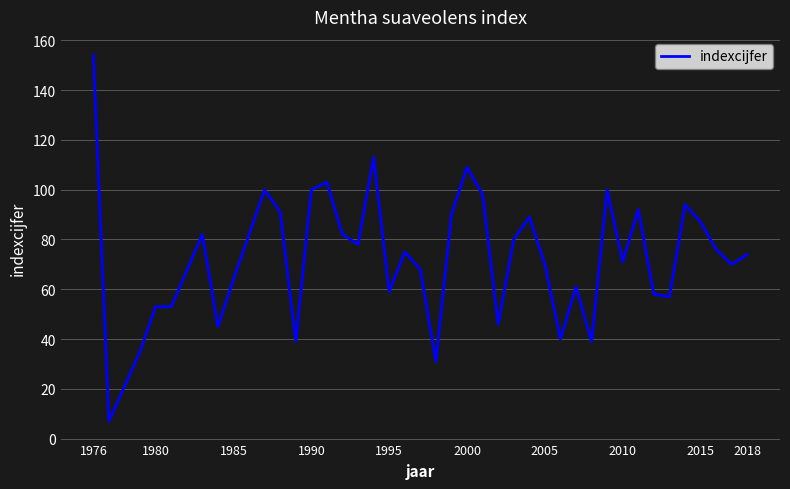

What is the difference between the maximum and minimum values?

147